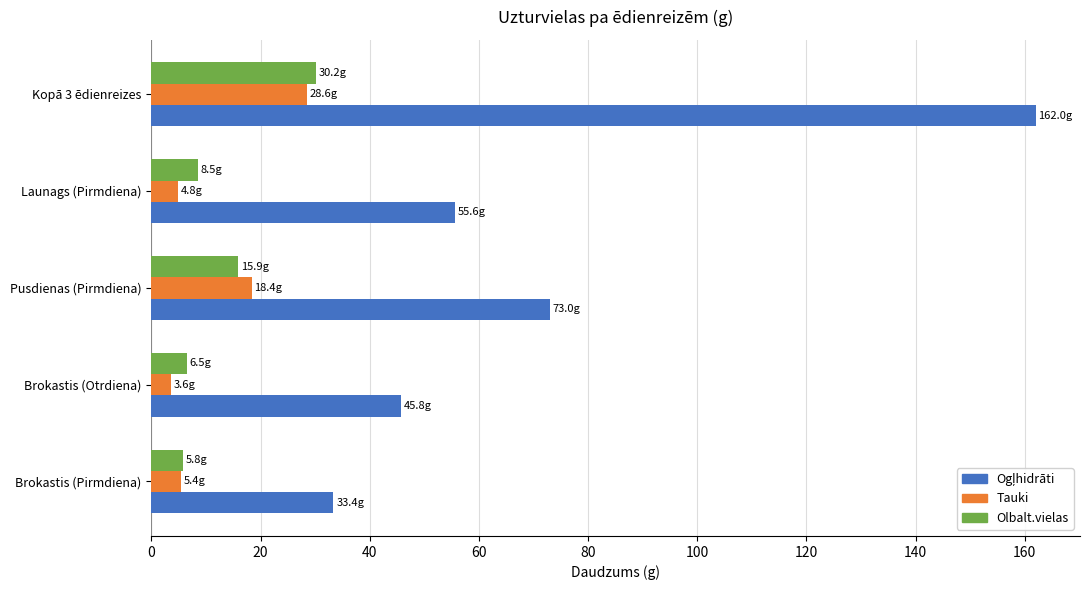

What is the difference between the second highest and second lowest values in the Olbalt.vielas series?

9.4